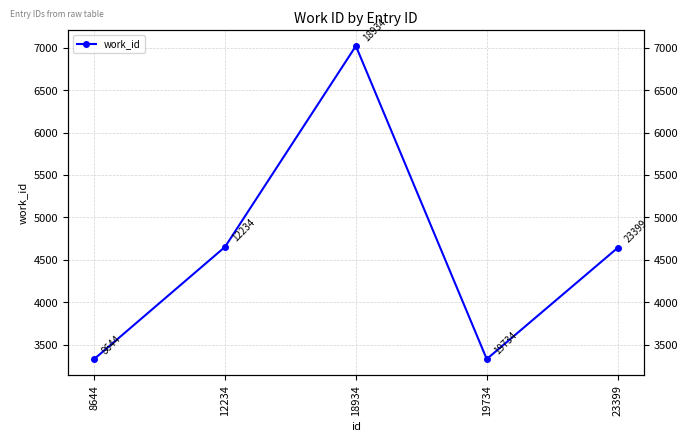

What is the greatest value displayed?

7020